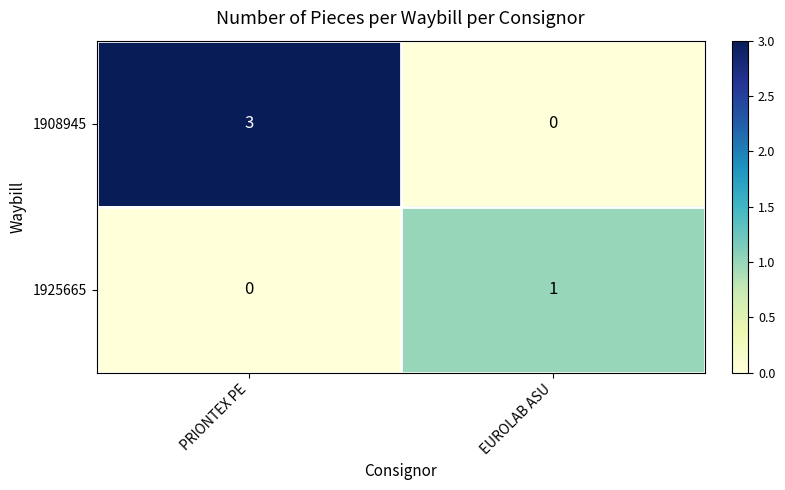

Which series has the largest total across all categories?

1908945